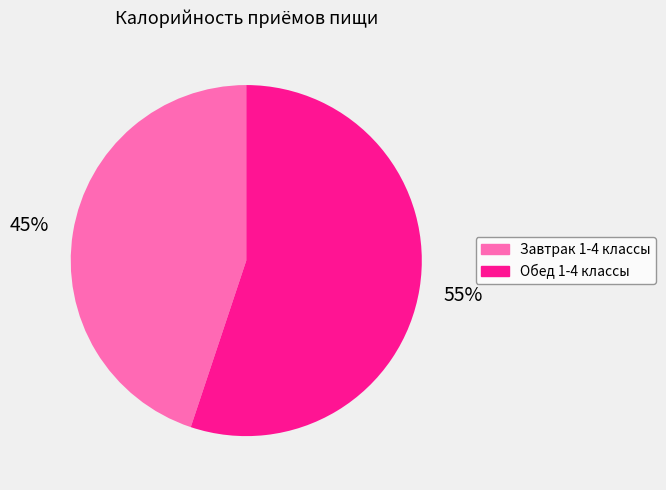

Which category accounts for the majority?

Обед 1-4 классы